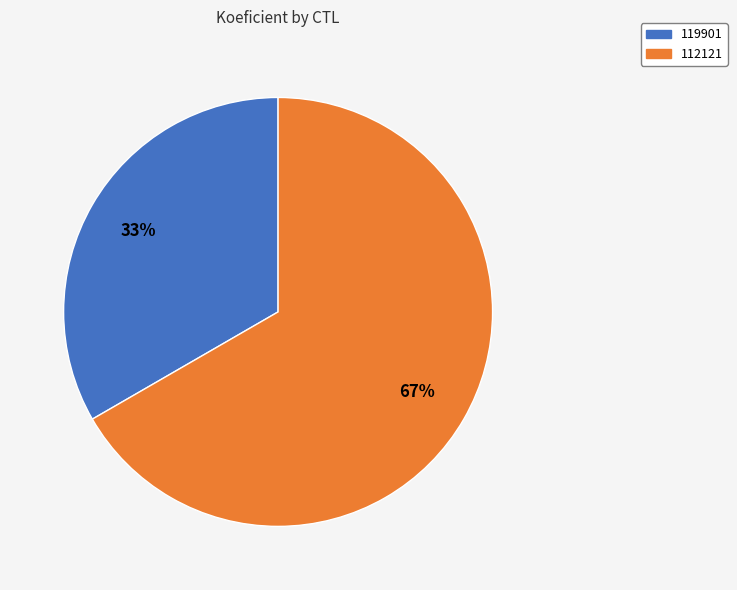

The 119901 slice represents 25% of the pie. True or false?

False